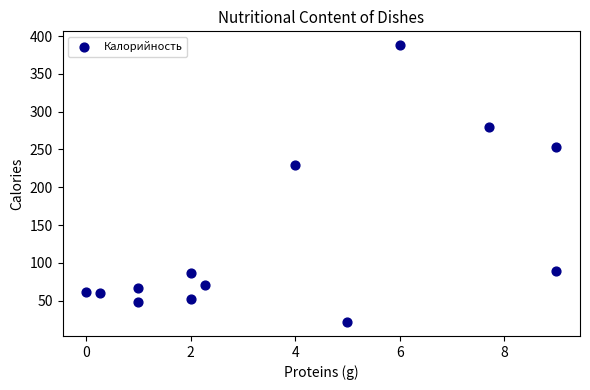

What Y value in the scatter plot is closest to 204?

229.0